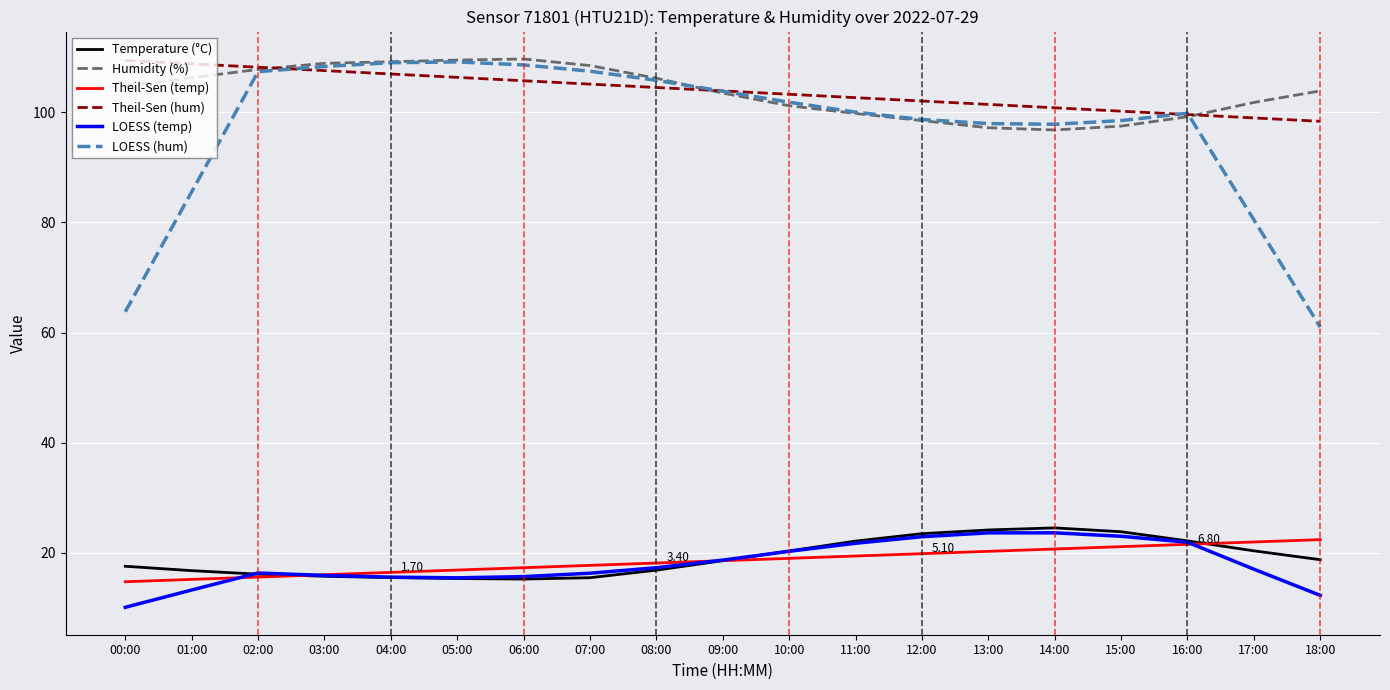

Between 15:00 and 18:00, which series saw the biggest shift?

LOESS (hum)